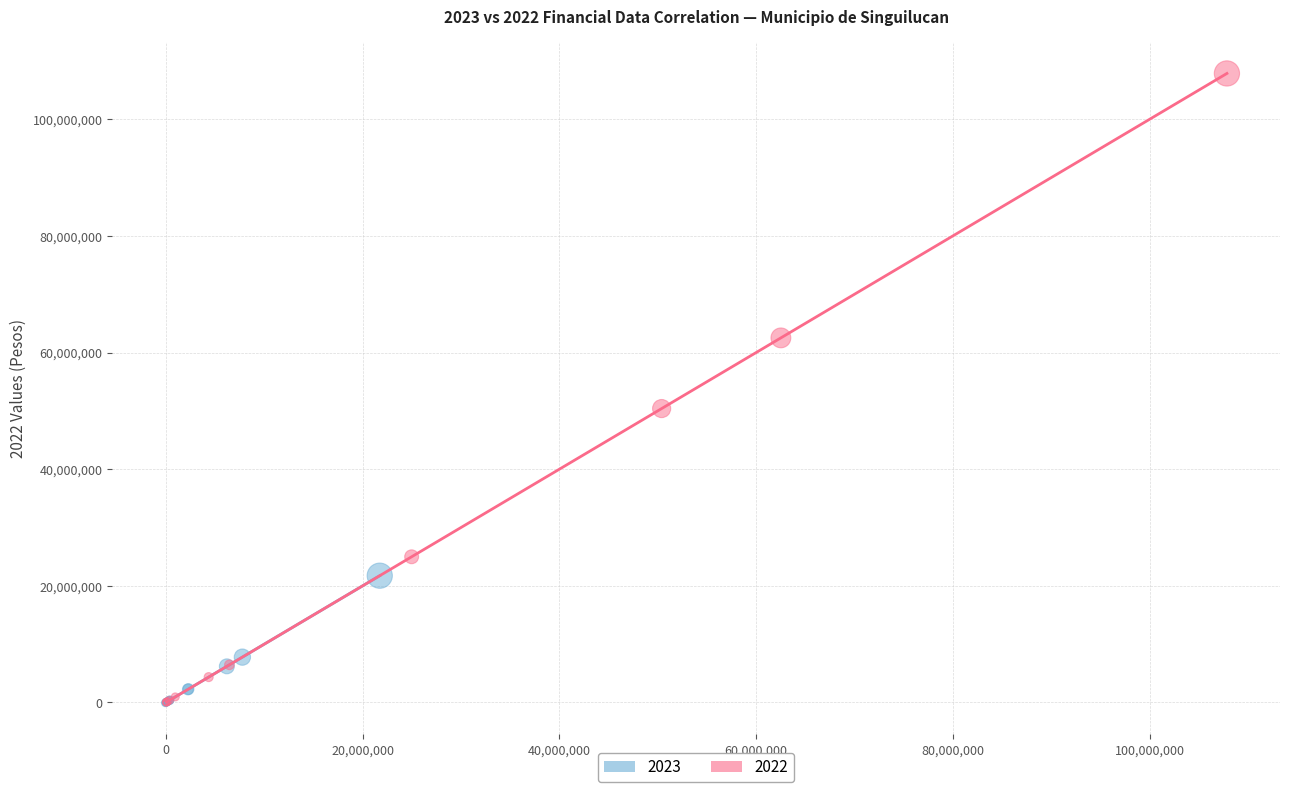

Which series contains the highest Y value?

2022